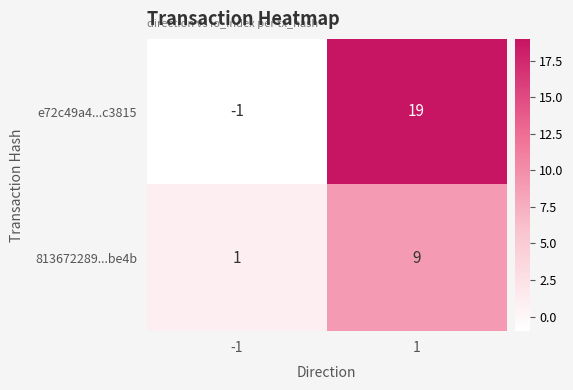

The 813672289...be4b series shows 1 at -1. True or false?

True